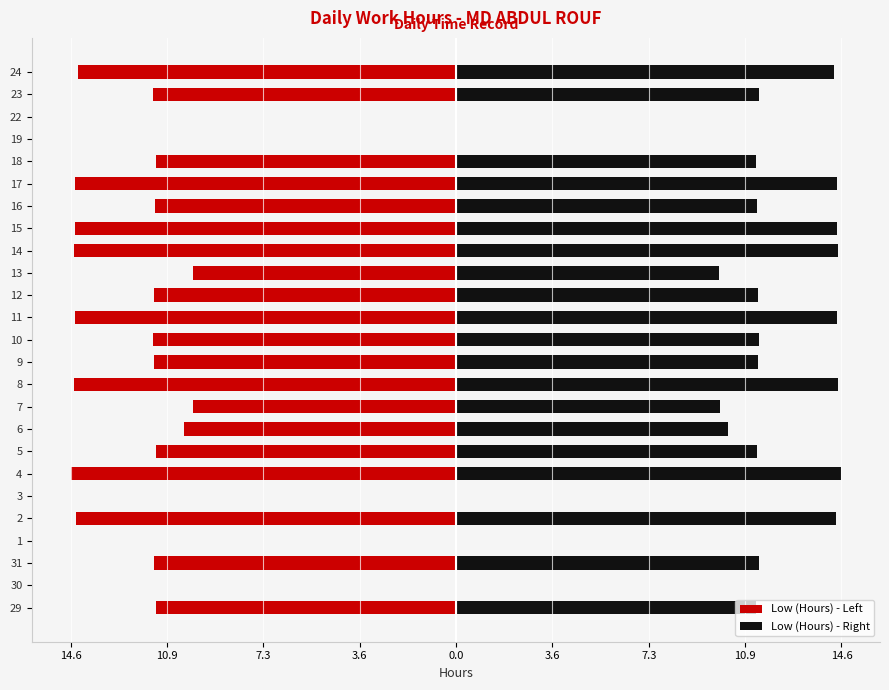

What is the label of the 16th bar from the right?

7